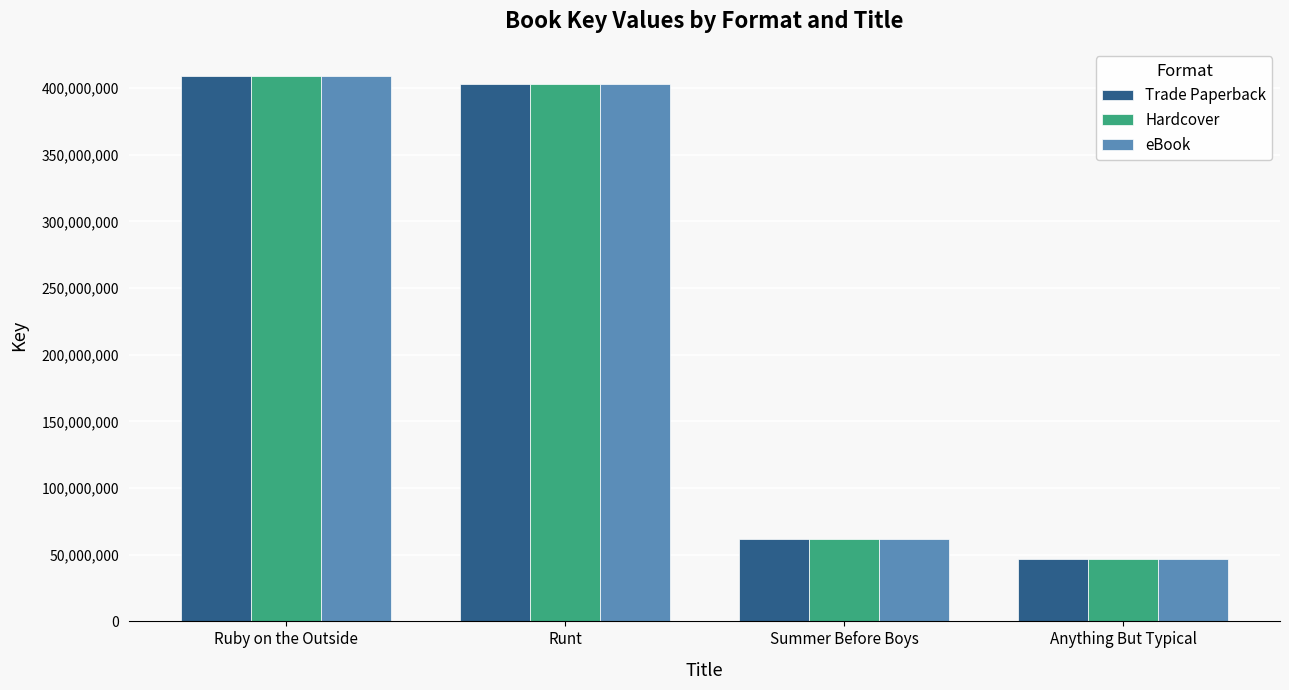

Which category has the highest value across all series?

Ruby on the Outside